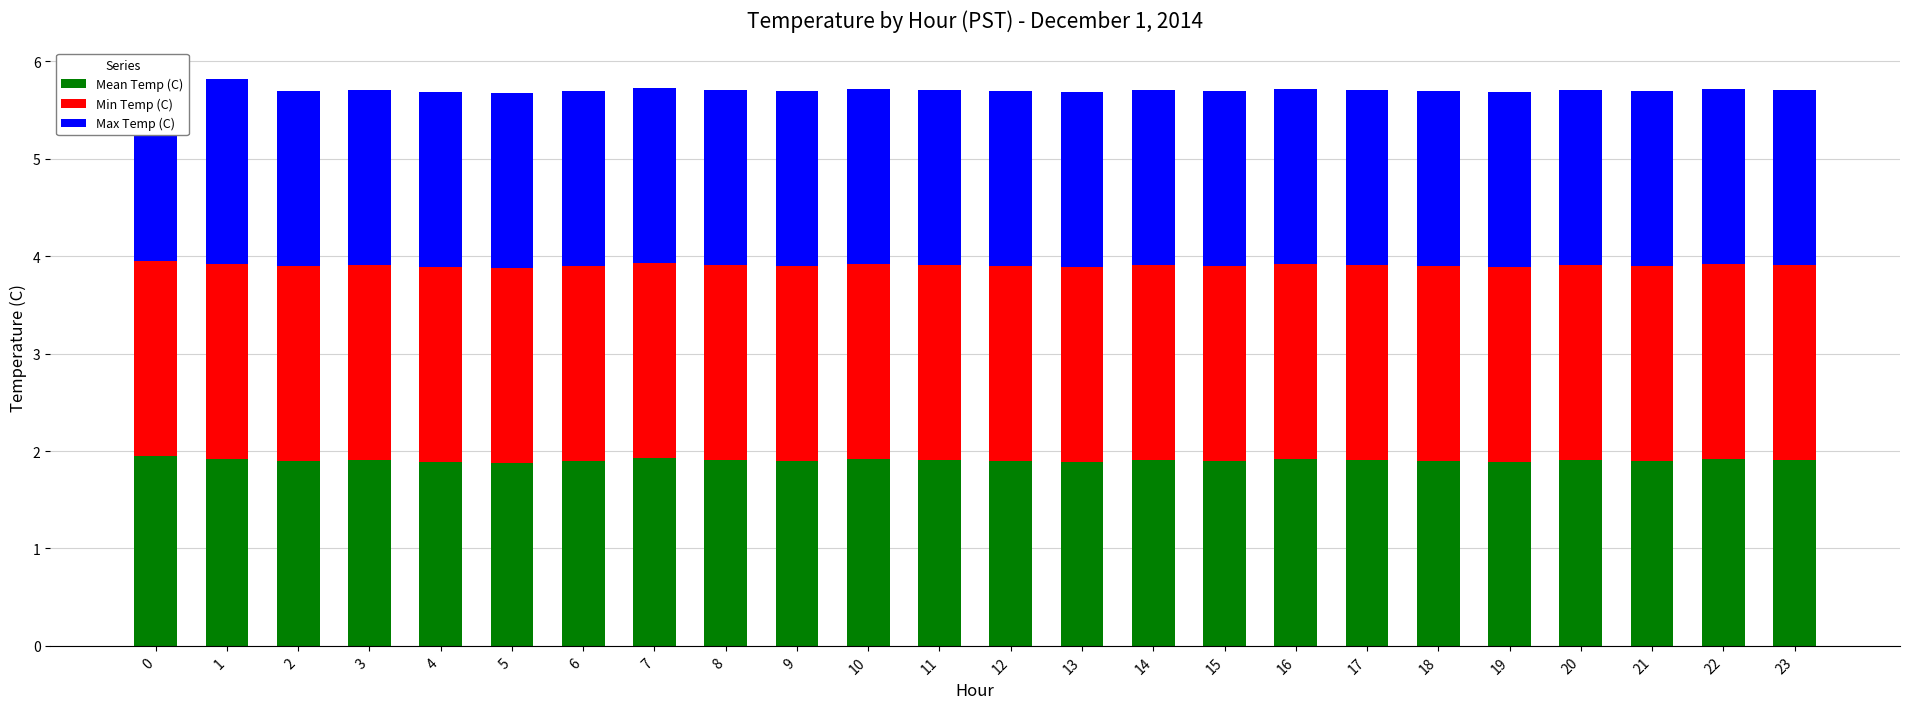

Is the value of Mean Temp (C) at 9 greater than the value of Min Temp (C) at 7?

No